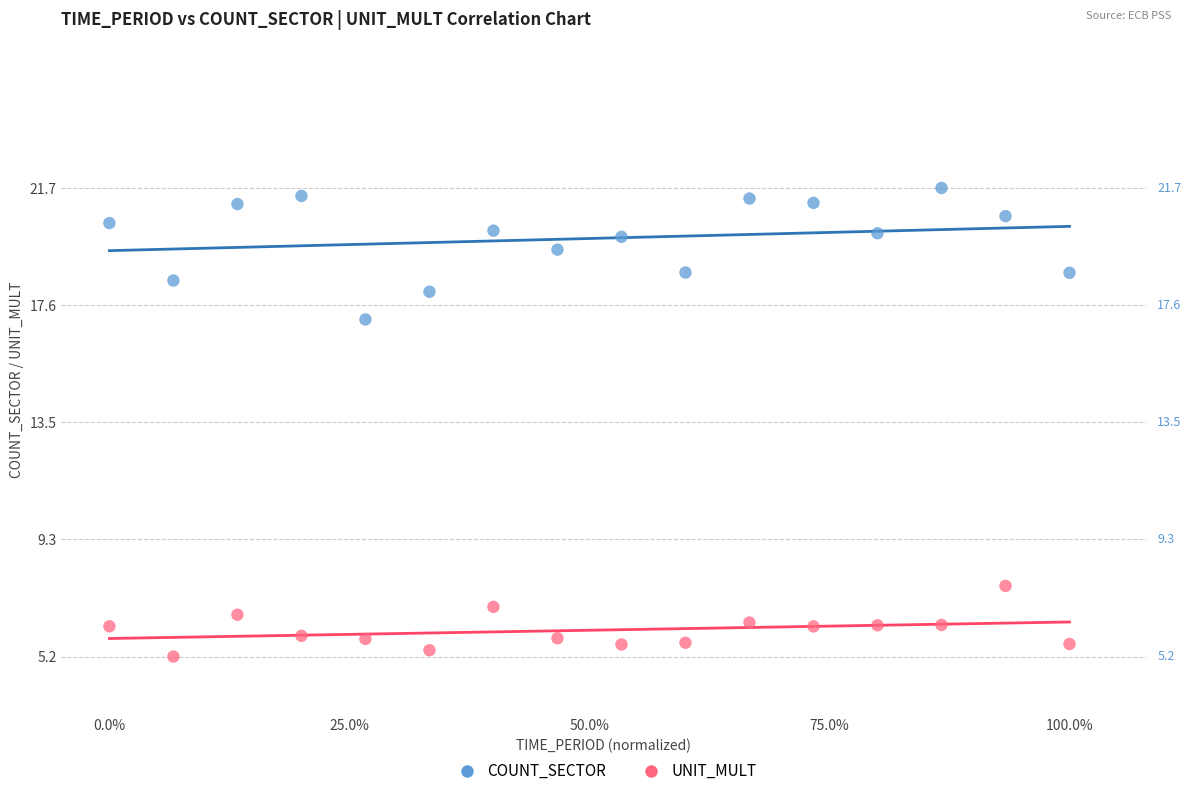

Across all series, what Y value is closest to 13?

17.1